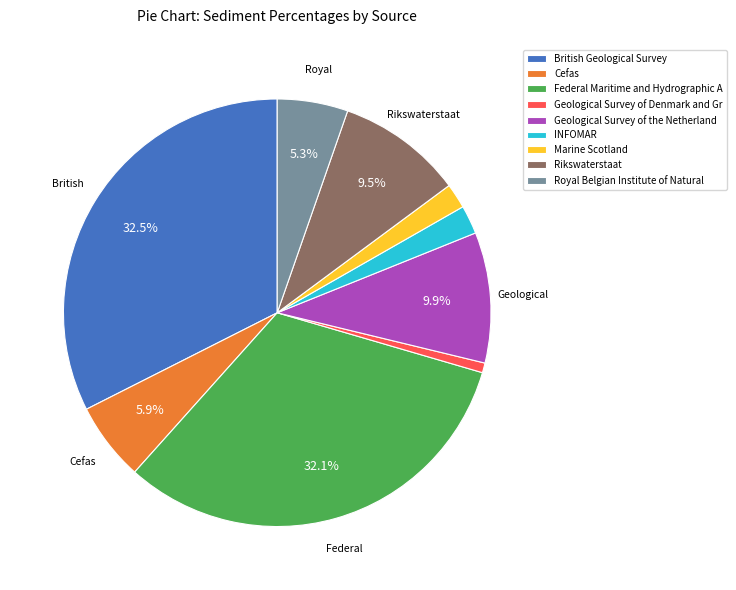

Is there a majority slice in this chart?

No